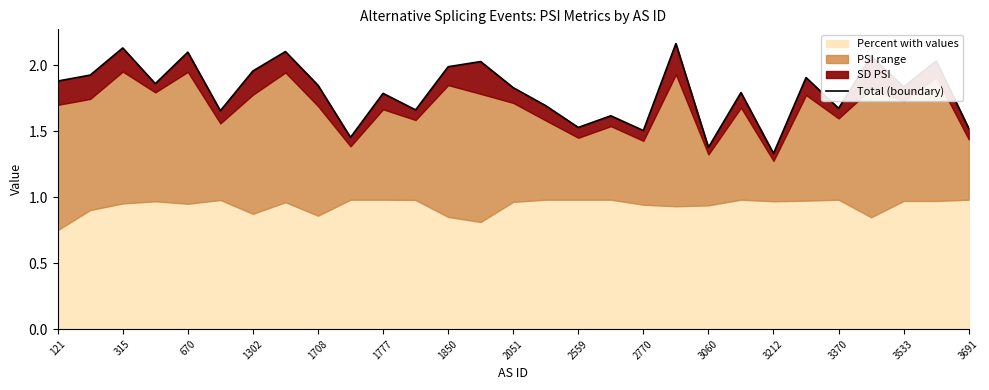

What position from the left is 121?

1